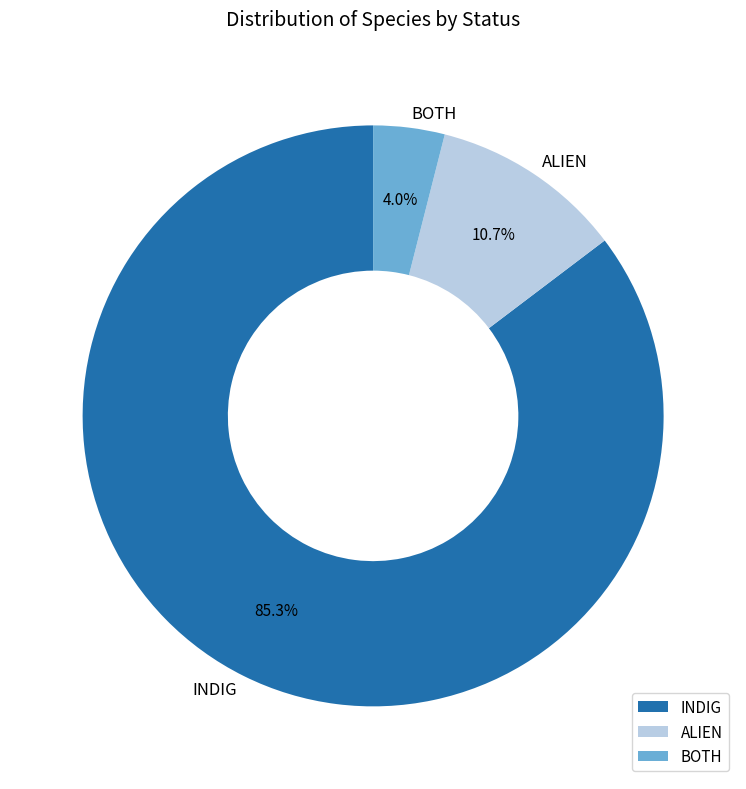

Which slice represents more than half of the pie?

INDIG